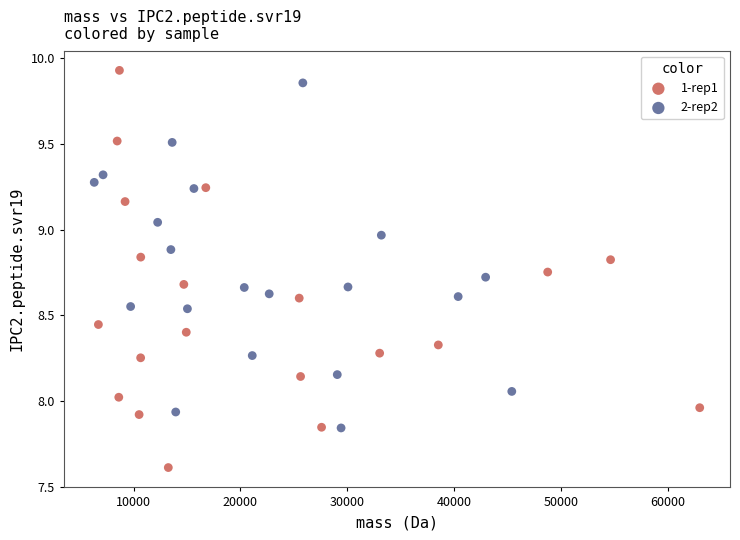

Which series contains the lowest Y value?

1-rep1